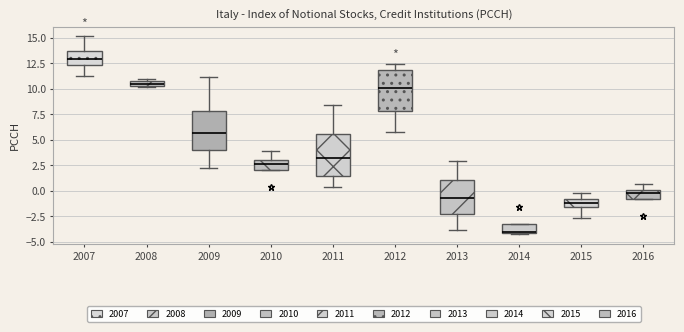

Where does the lower whisker of the box at x = 2012 end on the y-axis? The values are not printed on the chart, so give them approximately, as read against the axis.

5.5